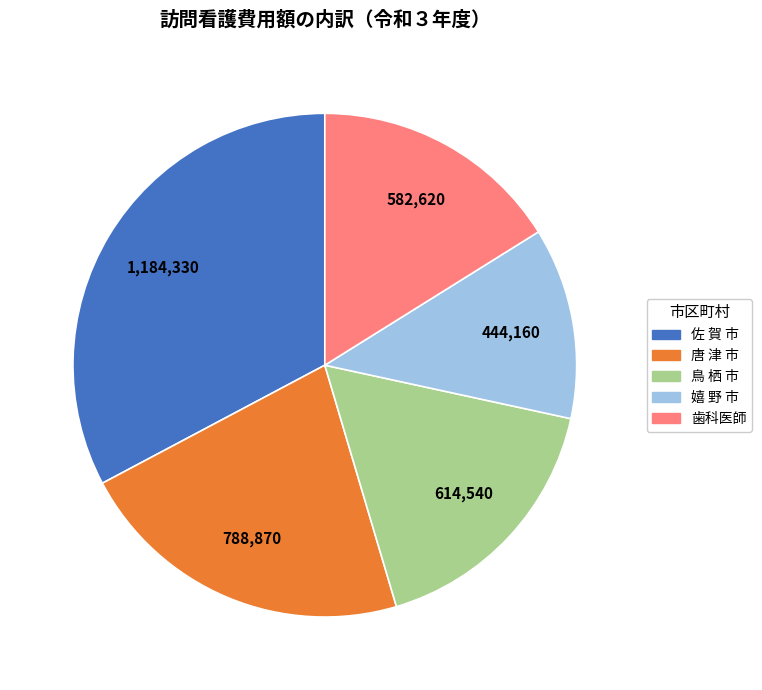

Count the number of slices in the pie.

5